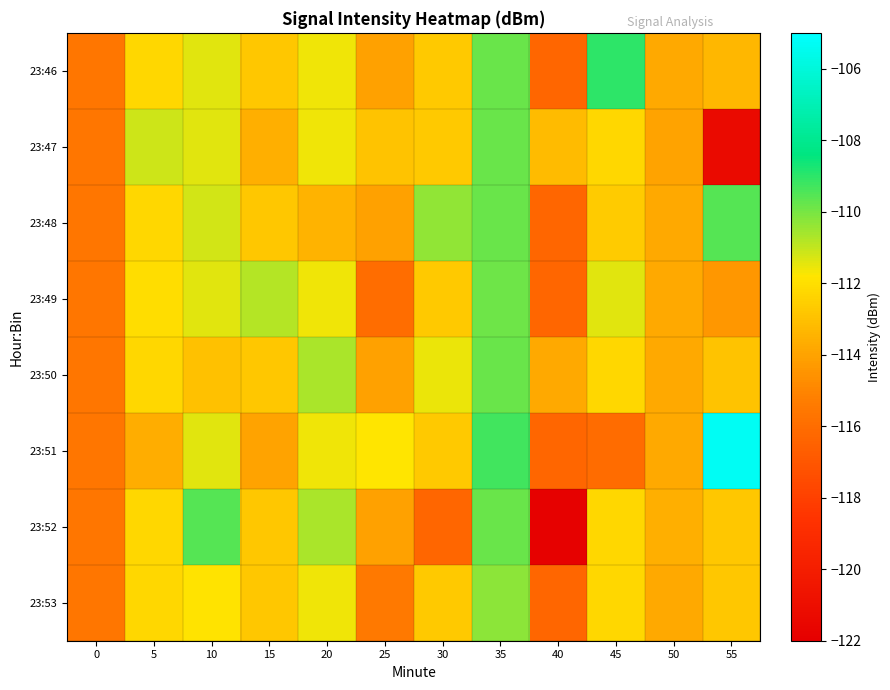

What is the difference between the highest and lowest values at 15?

3.2